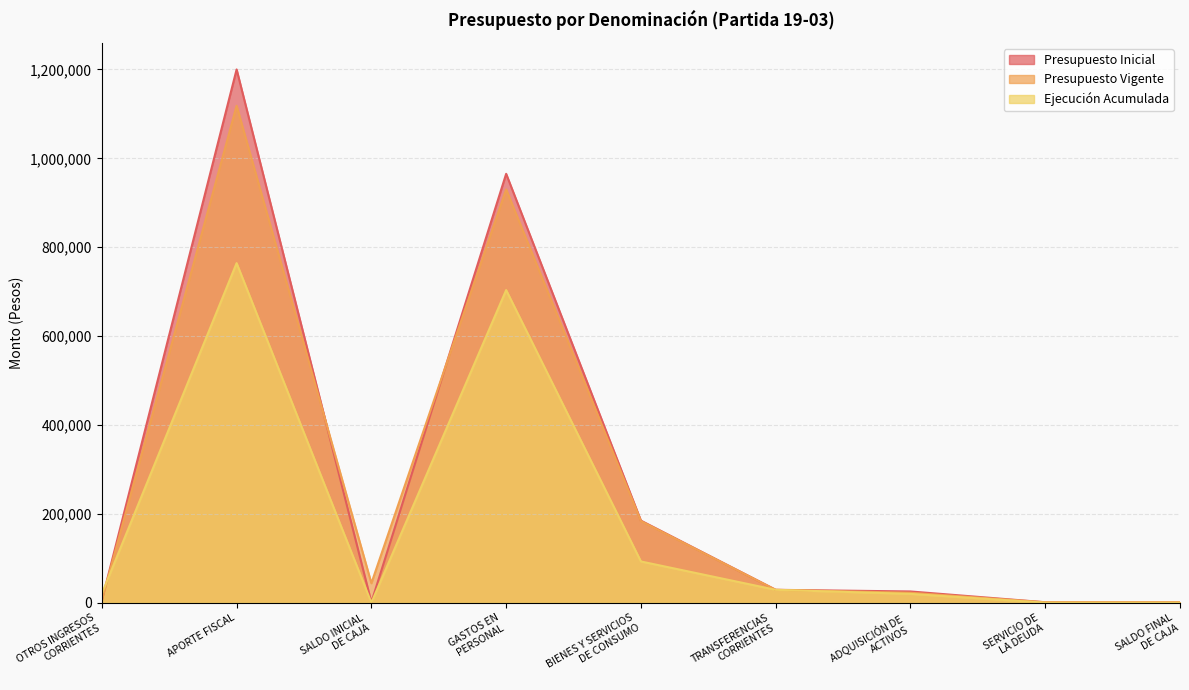

What is the sum of all Ejecución Acumulada values?

1629504